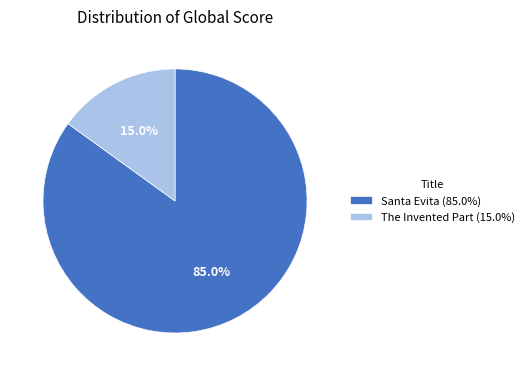

What is the smallest slice in the pie chart?

The Invented Part